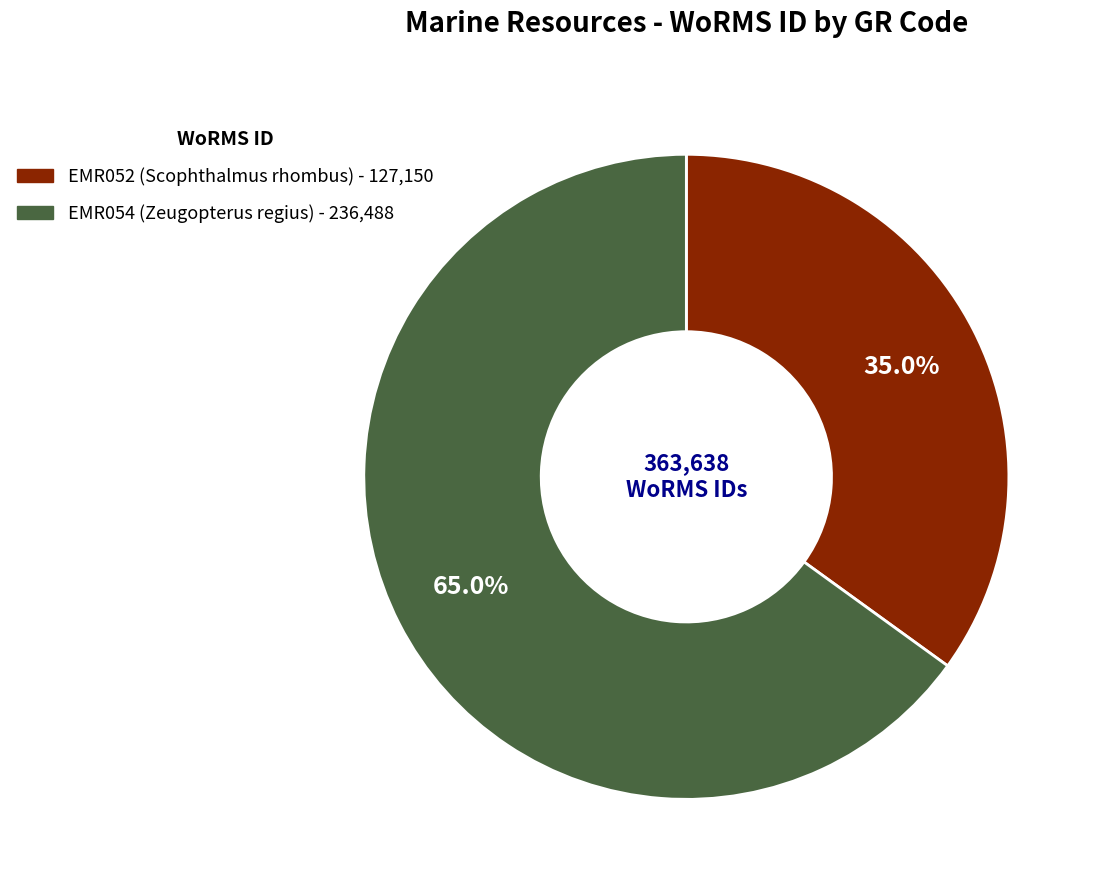

Which category has the smallest portion of the pie?

EMR052